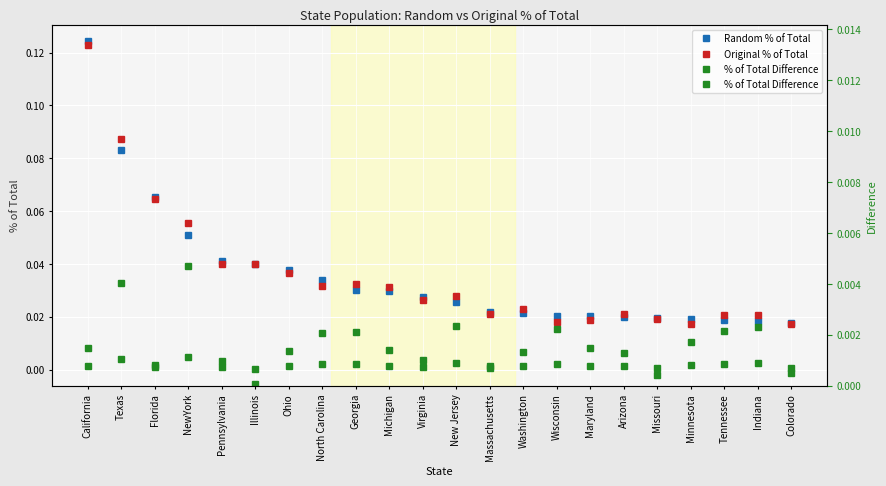

What is the greatest value displayed?

0.1